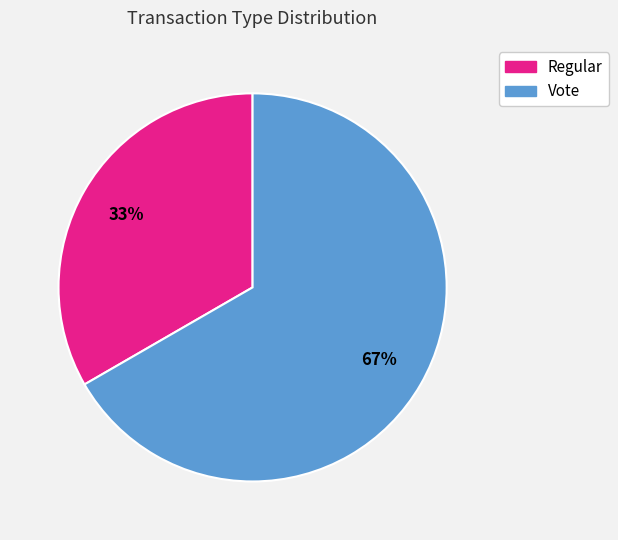

True or false: Vote accounts for 53% of the total.

False